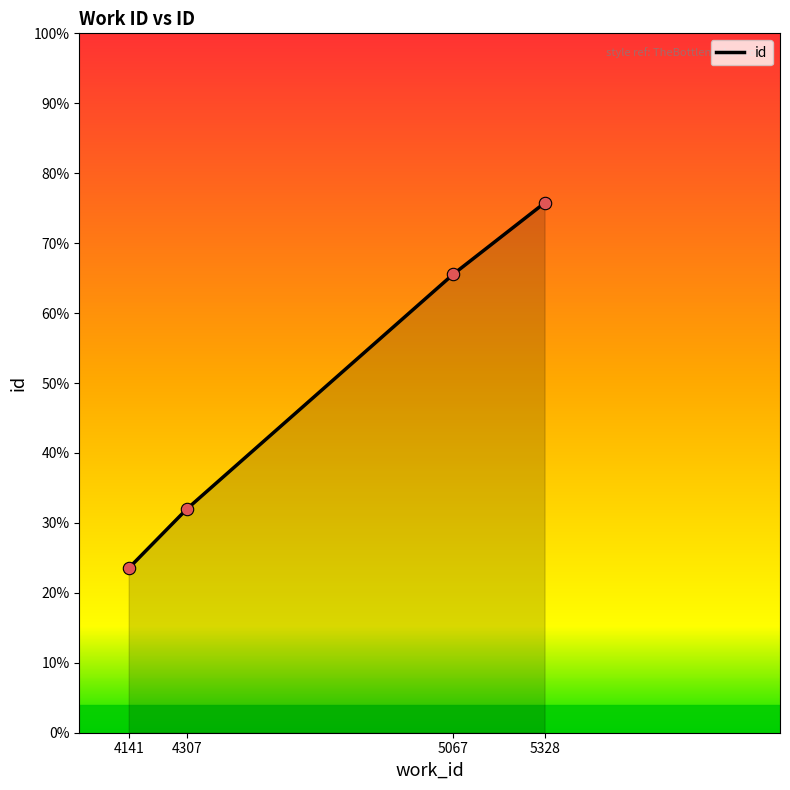

What is the ratio of the value at 5067 to the value at 5328?

1.0